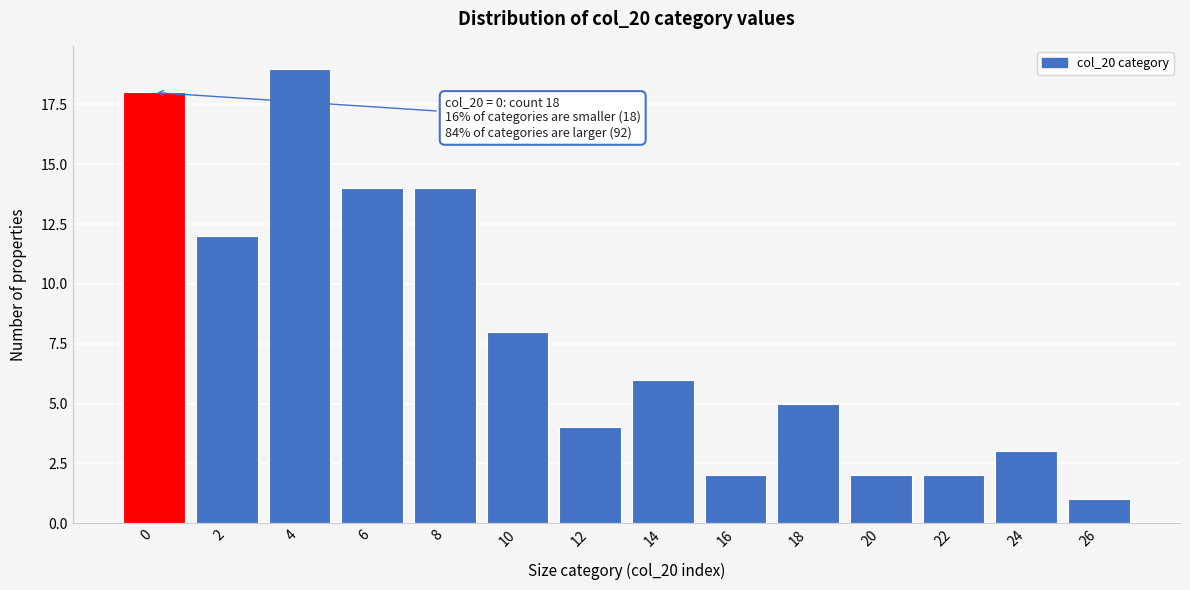

Reading right to left, list all the values displayed in this chart.

1	3	2	2	5	2	6	4	8	14	14	19	12	18